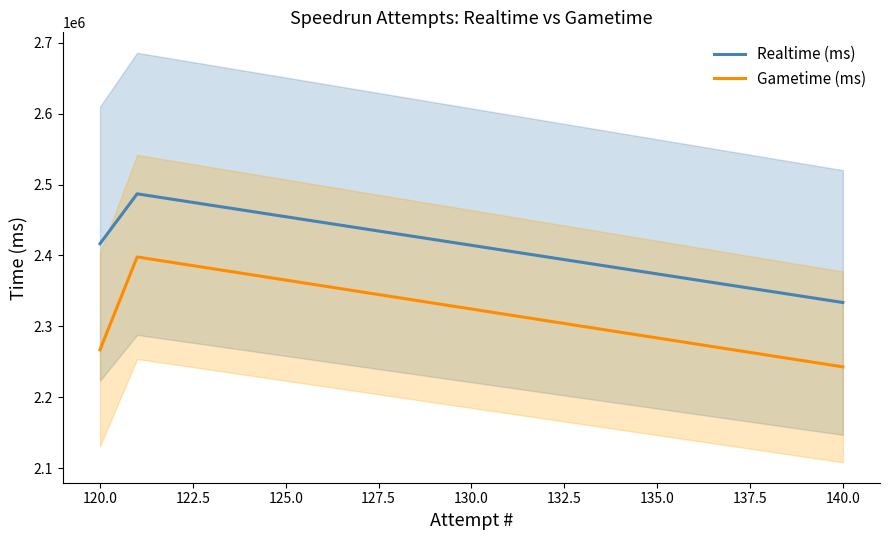

Which series changed the most between 117.5 and 120.0?

Gametime (ms)